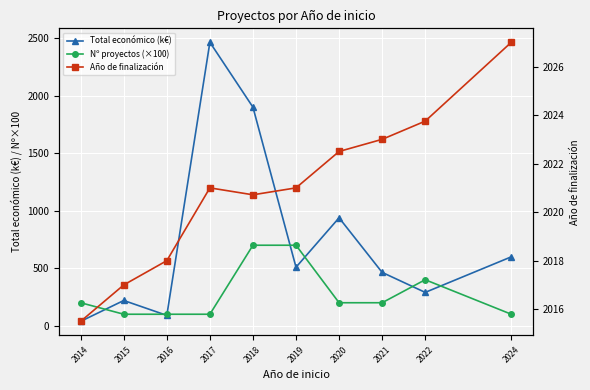

Does the chart display data point markers on the line(s)?

Yes